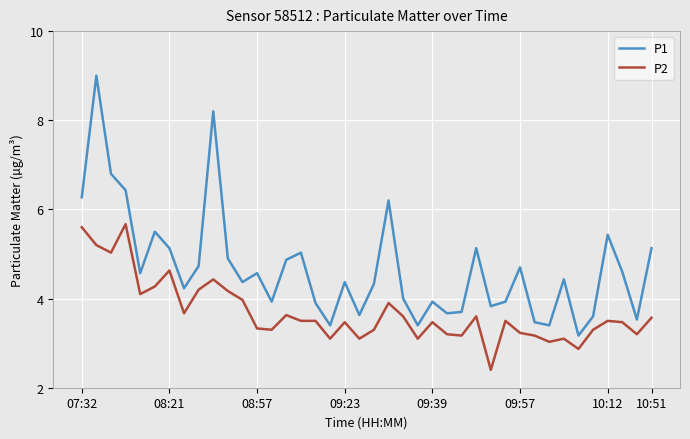

Reading left to right, transcribe all the data shown in this chart.

P1: 6.3	9.0	6.8	6.4	4.6	5.5	5.1	4.2	4.7	8.2	4.9	4.4	4.6	3.9	4.9	5.0	3.9	3.4	4.4	3.6	4.3	6.2	4.0	3.4	3.9	3.7	3.7	5.1	3.8	3.9	4.7	3.5	3.4	4.4	3.2	3.6	5.4	4.6	3.5	5.1
P2: 5.6	5.2	5.0	5.7	4.1	4.3	4.6	3.7	4.2	4.4	4.2	4.0	3.3	3.3	3.6	3.5	3.5	3.1	3.5	3.1	3.3	3.9	3.6	3.1	3.5	3.2	3.2	3.6	2.4	3.5	3.2	3.2	3.0	3.1	2.9	3.3	3.5	3.5	3.2	3.6